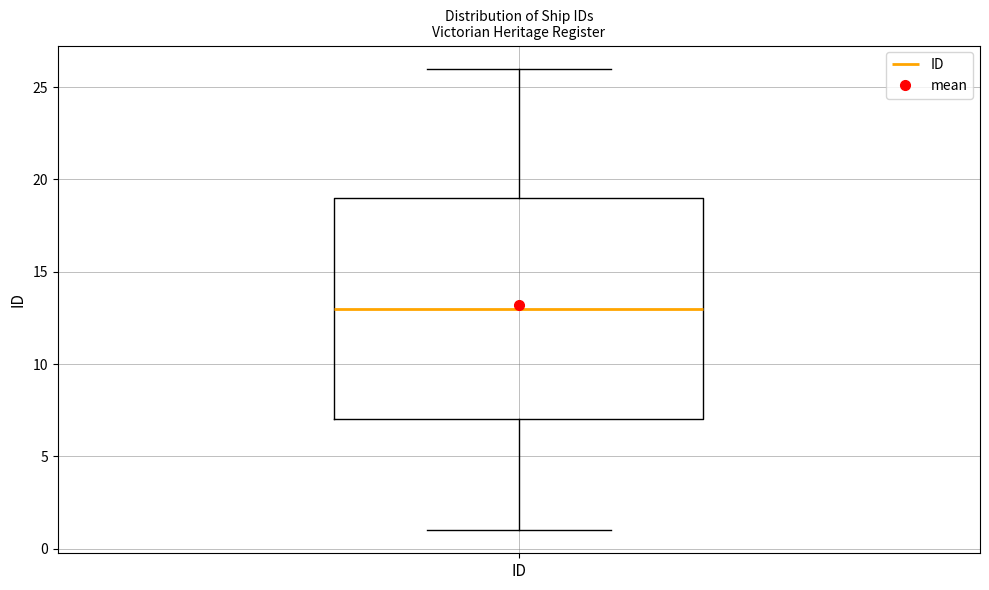

Where does the median line of the box for ID sit on the y-axis? The values are not printed on the chart, so give them approximately, as read against the axis.

13